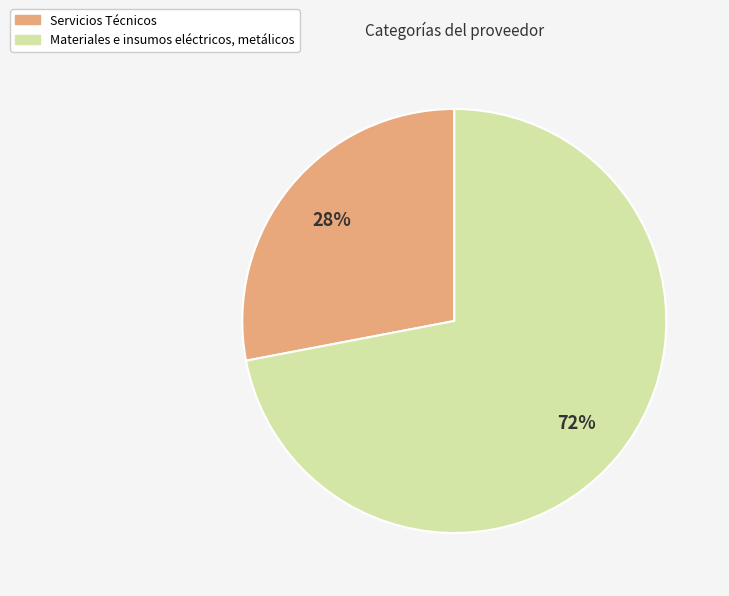

Is the sum of Materiales e insumos eléctricos, metálicos and Servicios Técnicos greater than half?

Yes